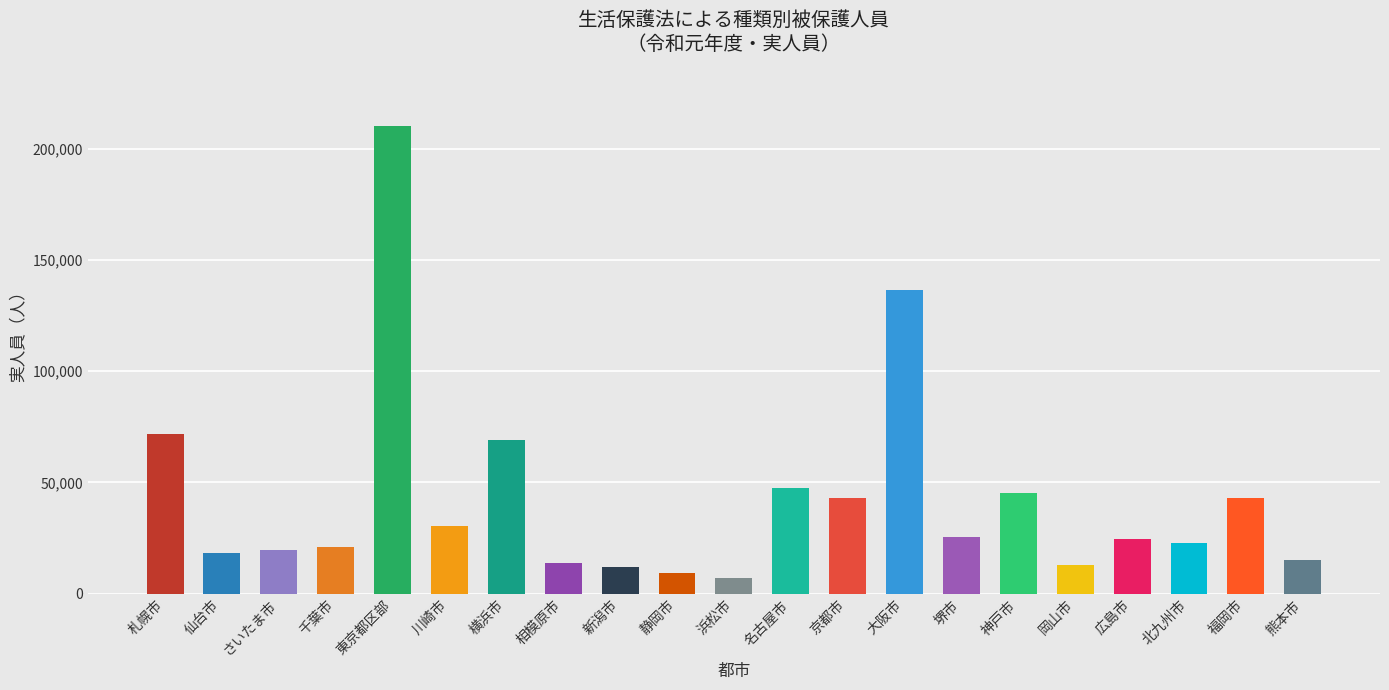

What is the ratio of the value at 北九州市 to the value at 新潟市?

1.9